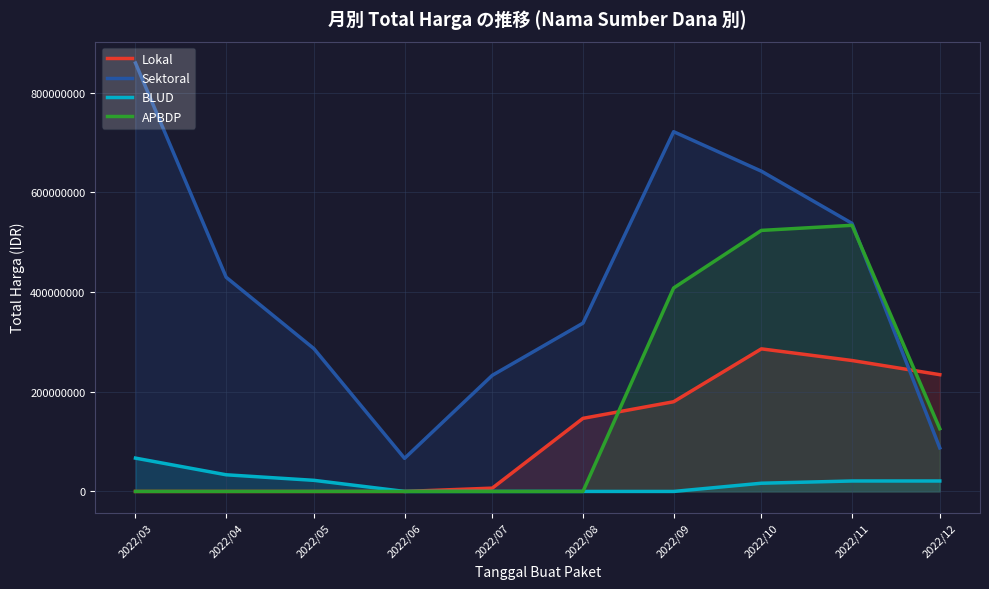

What is the approximate value of Sektoral at 2022/03?

859641995.0